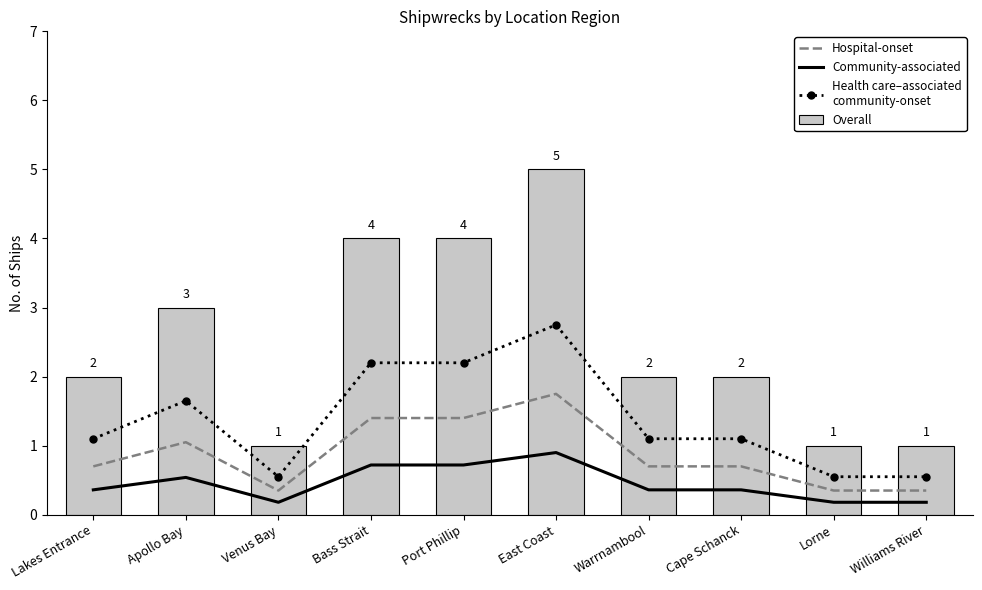

At which label does Health care–associated
community-onset first exceed 1?

Lakes Entrance